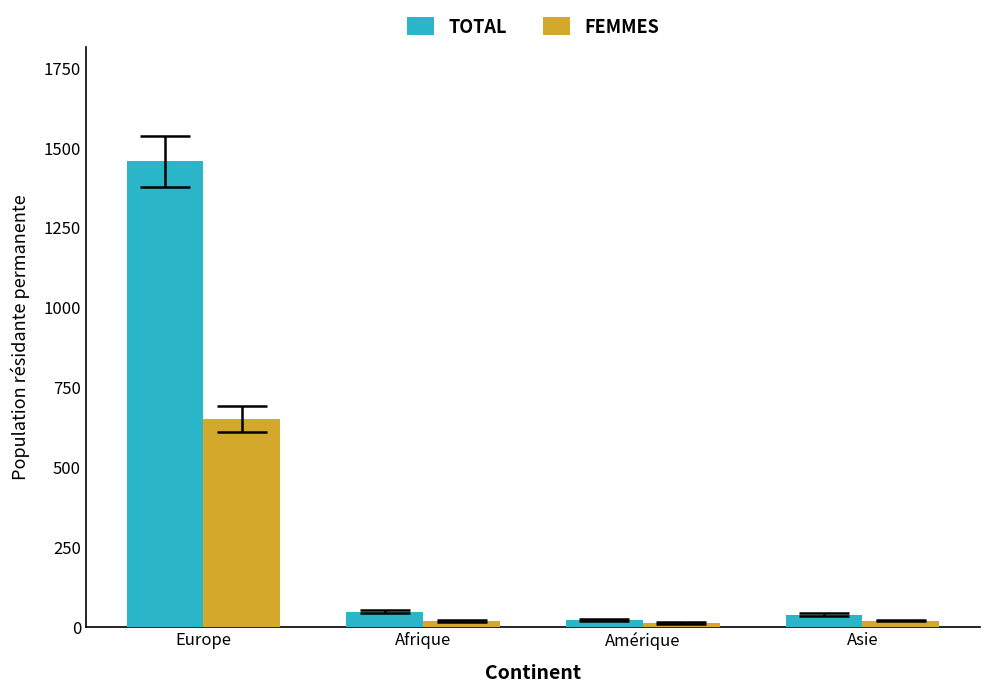

What position from the left is Asie?

4